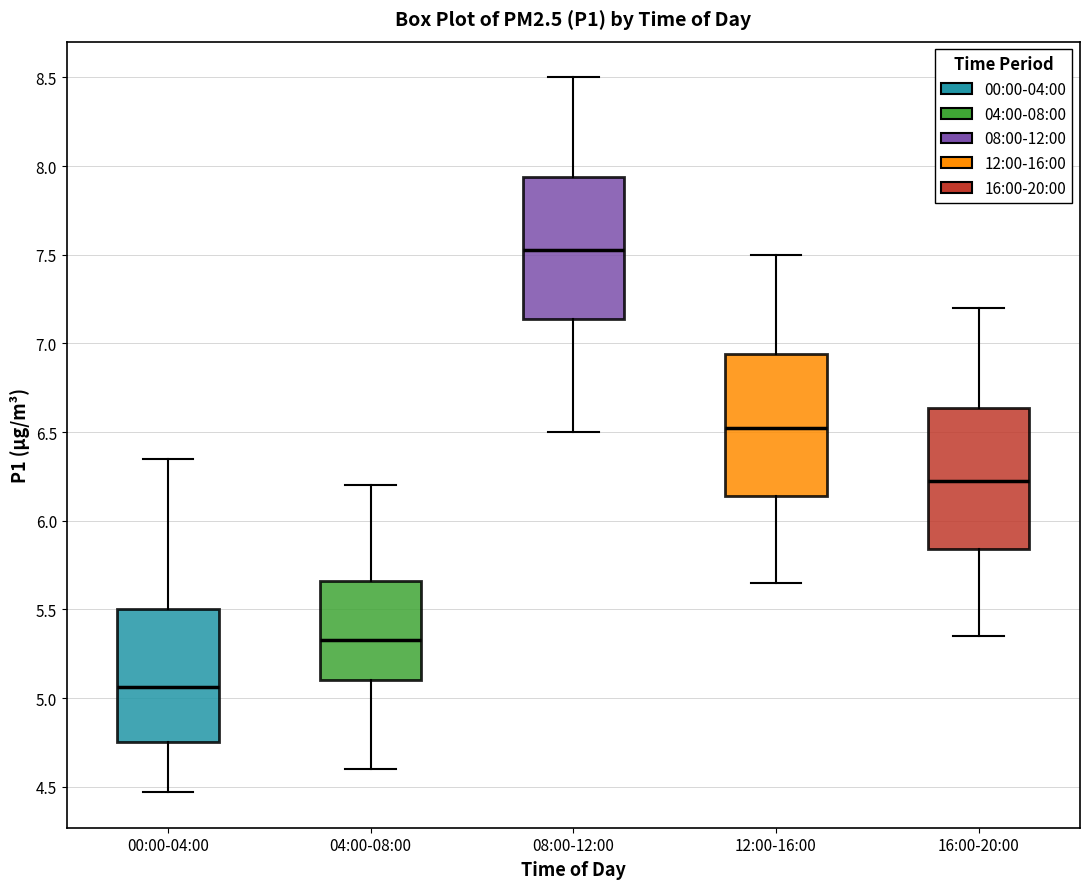

Where does the median line of the box for 16:00-20:00 sit on the y-axis? The values are not printed on the chart, so give them approximately, as read against the axis.

6.25